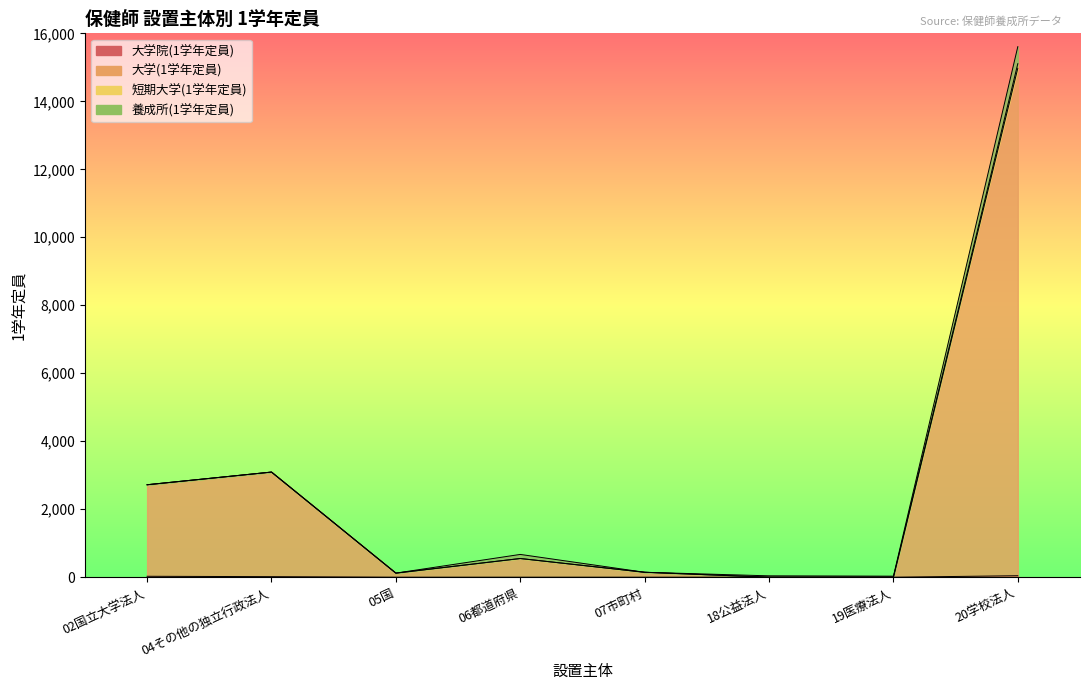

What is the spread (max minus min) of values at 20学校法人?

15565